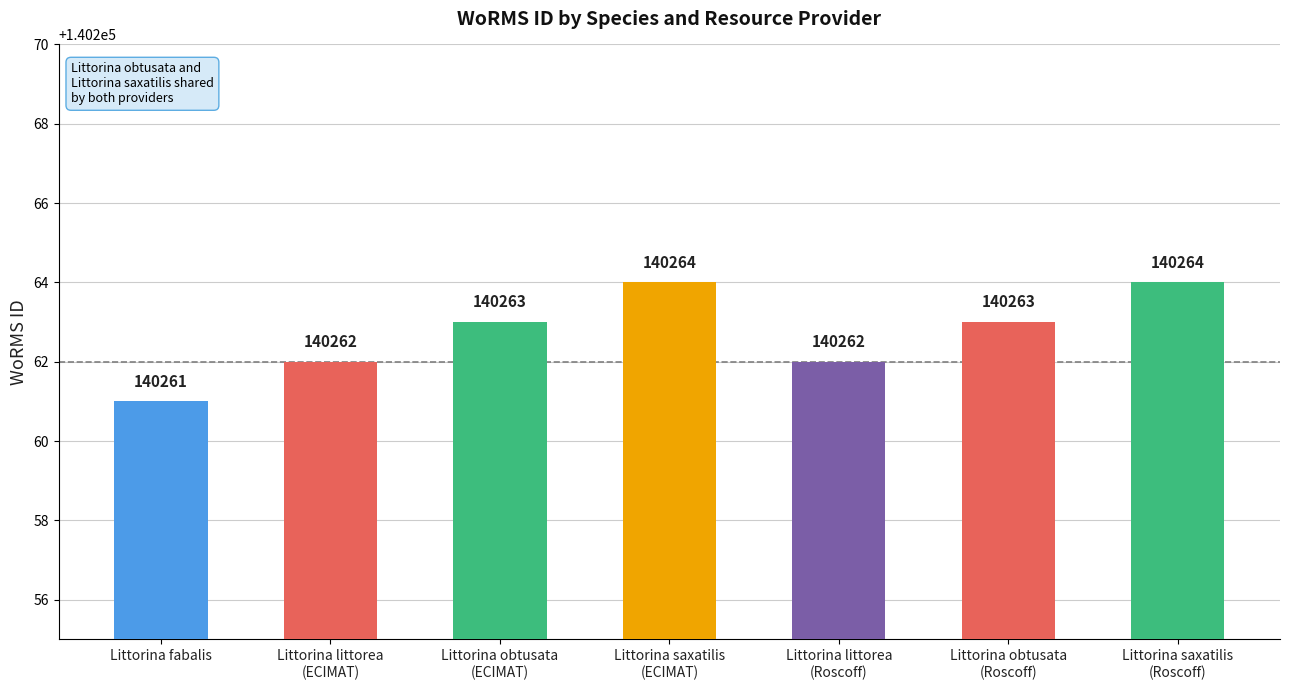

How many distinct data groups are displayed?

1